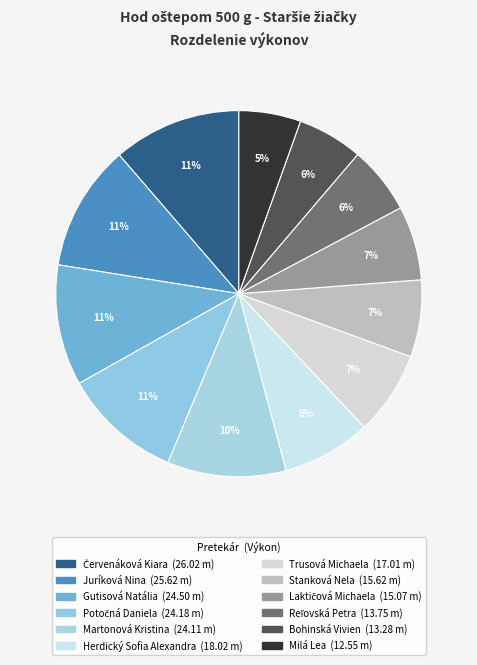

To the nearest percent, what is the difference between the Juríková Nina and Martonová Kristina slice percentages?

1%